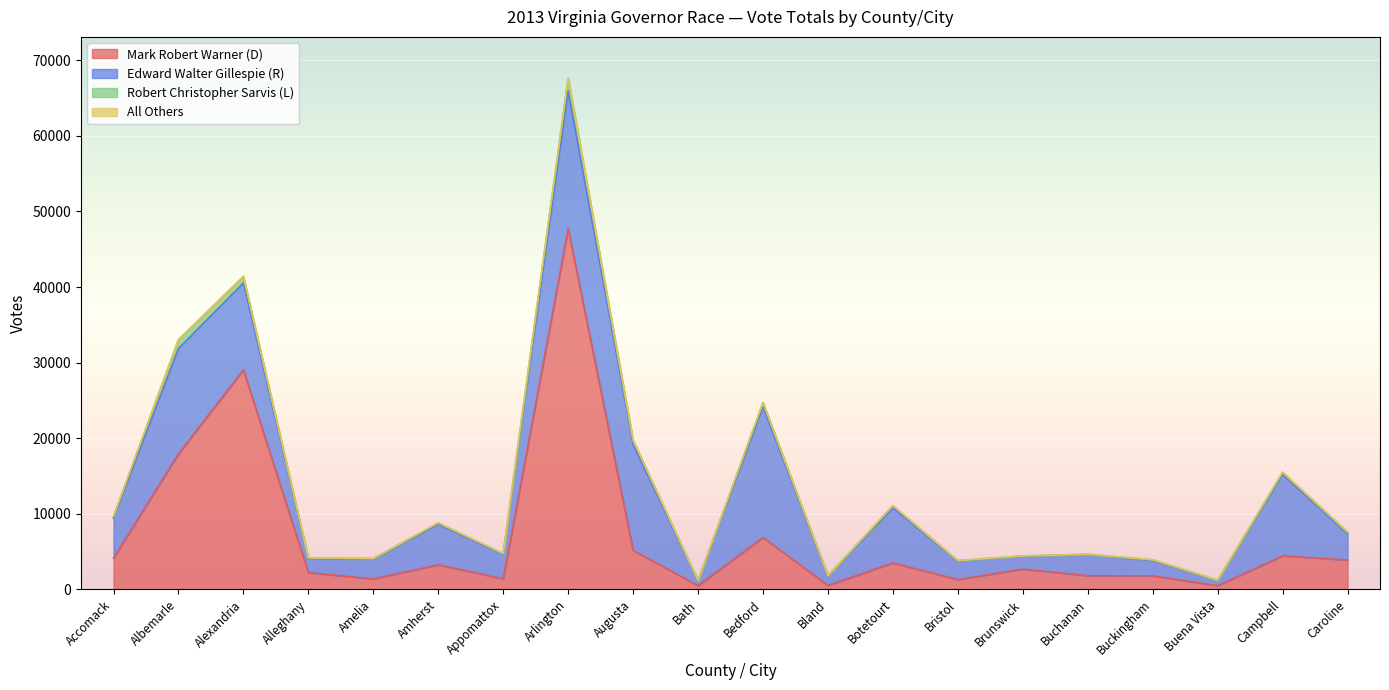

How many lines are shown in the chart?

4